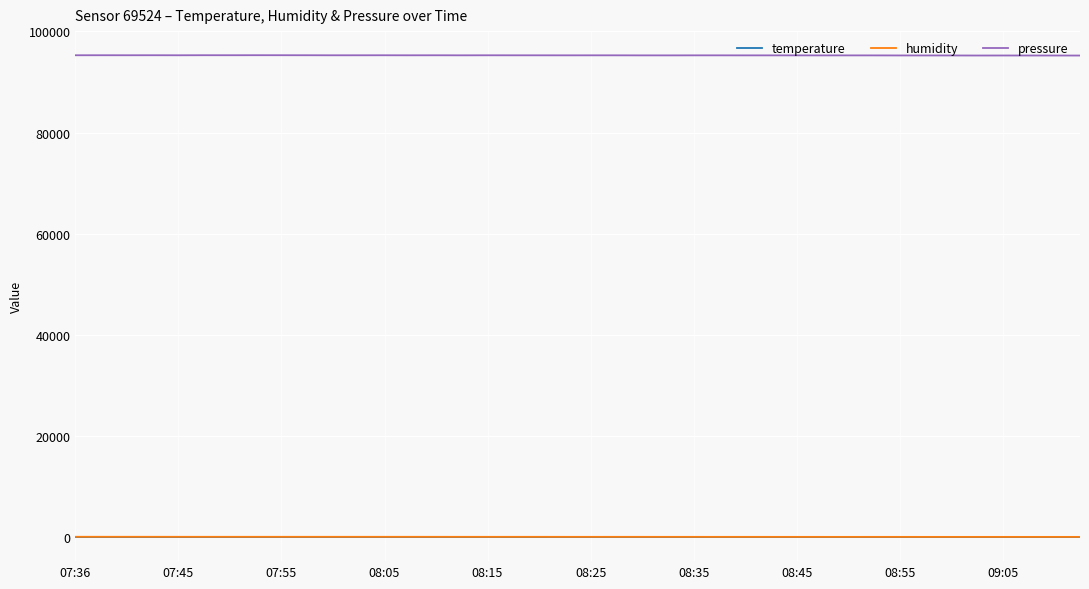

Which series has the largest total across all categories?

pressure